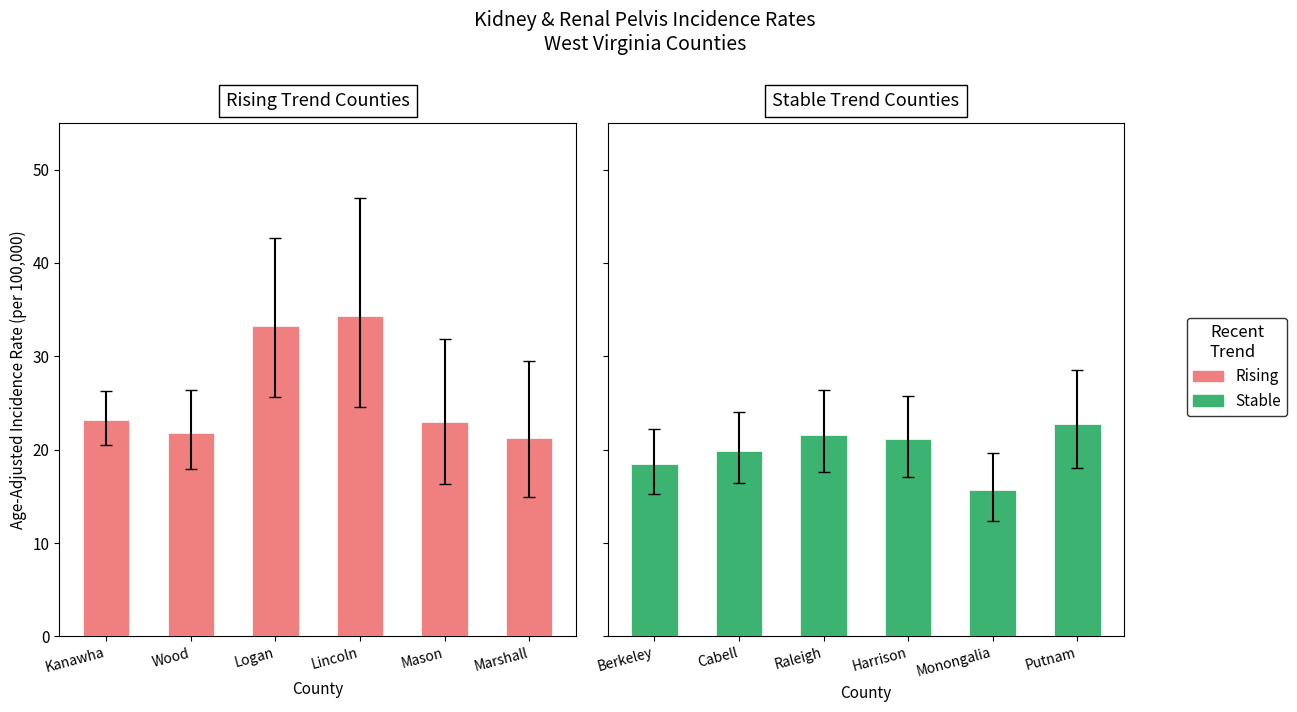

At how many categories does at least one series exceed 33?

2